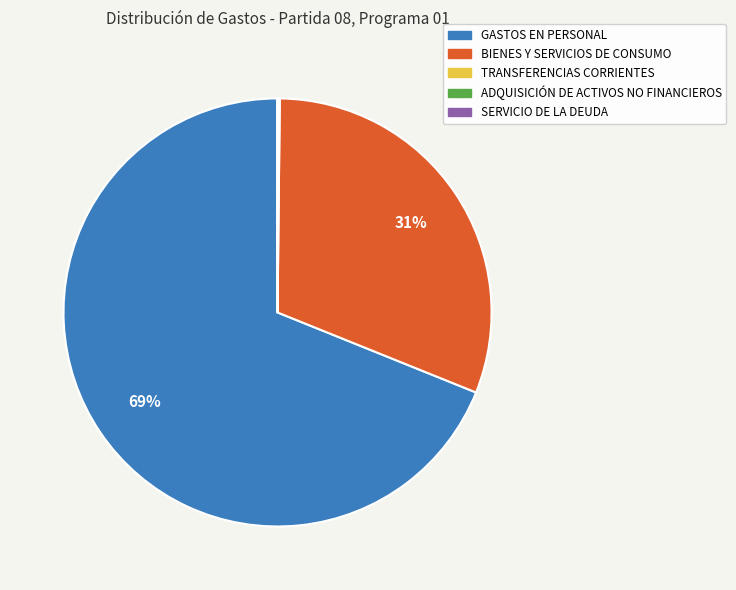

To the nearest percent, what is the difference between the largest and smallest slice percentages?

69%